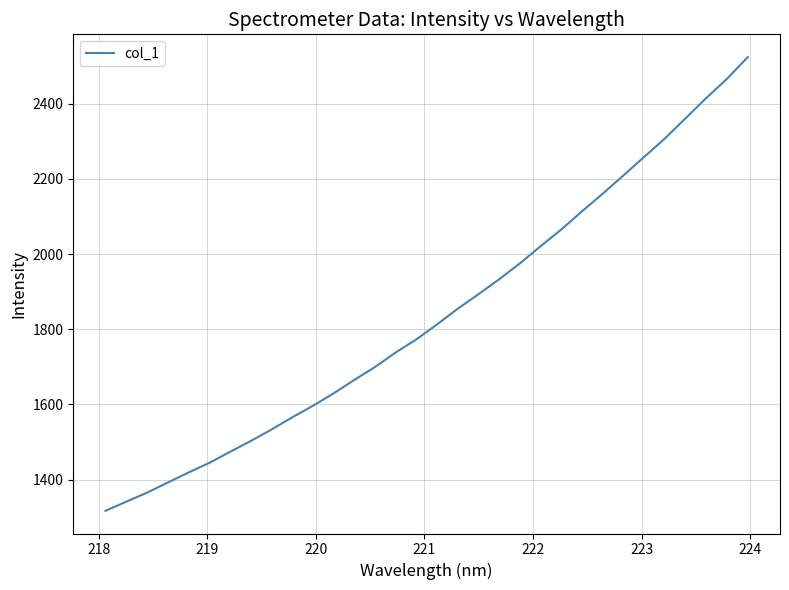

What is the maximum value shown in the chart?

2524.5